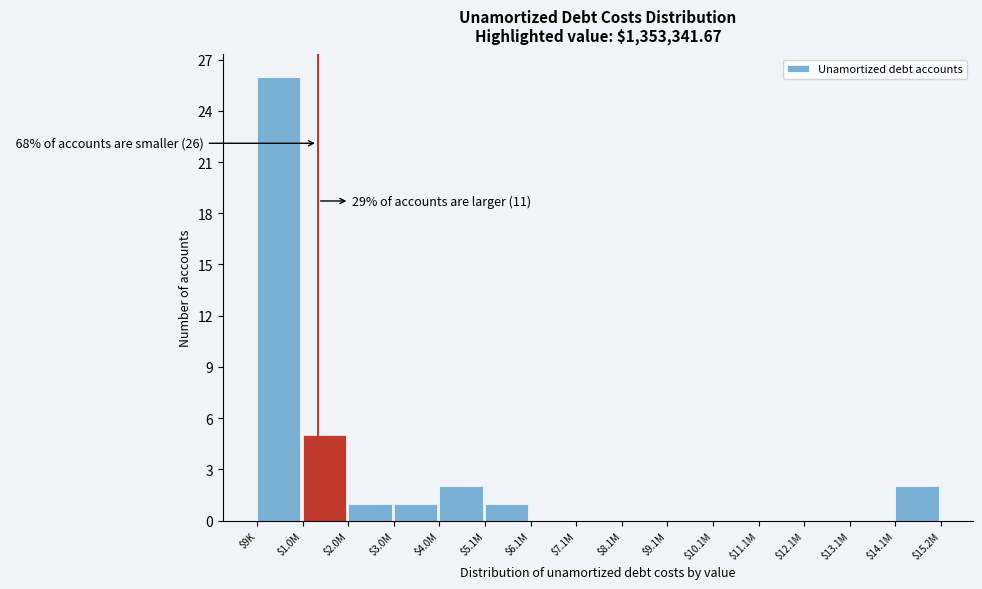

What is the maximum value shown in the chart?

26